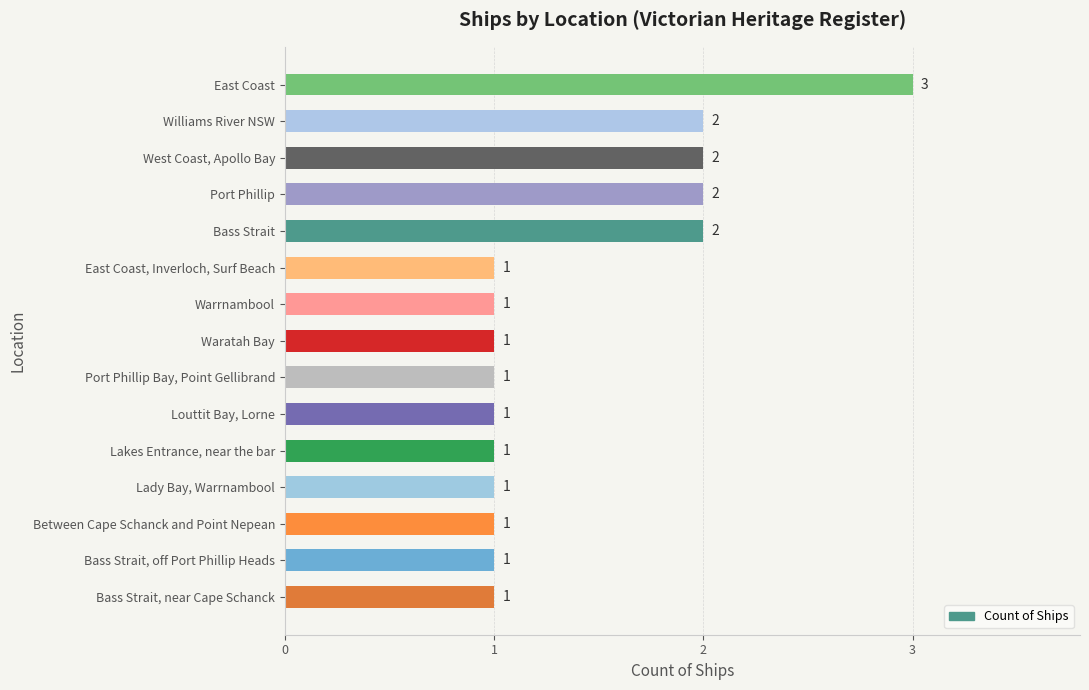

Reading top to bottom, list all the values displayed in this chart.

3	2	2	2	2	1	1	1	1	1	1	1	1	1	1